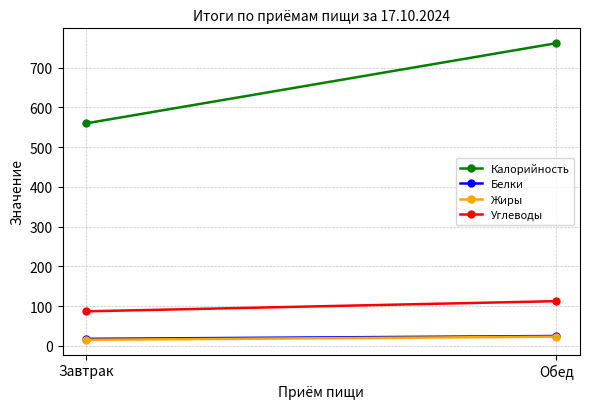

How many data points in Жиры are above 23?

1